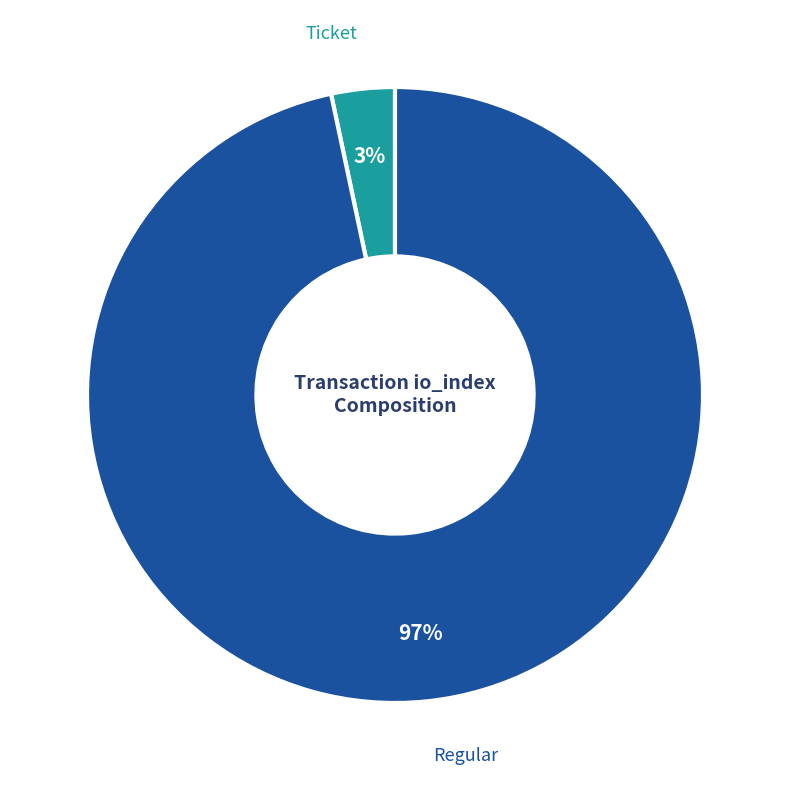

To the nearest percent, what is the average slice percentage?

50%